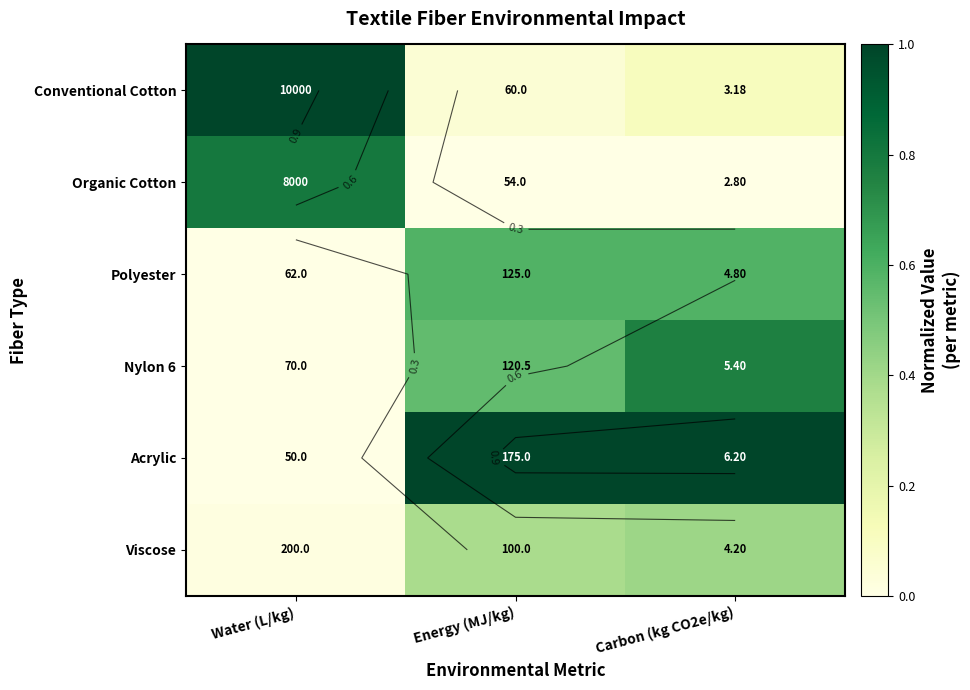

What is the difference between the maximum and minimum values in the Polyester series?

0.6